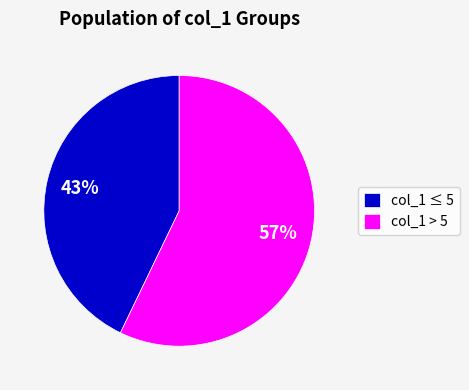

What is the ratio of the value at col_1 ≤ 5 to the value at col_1 > 5?

0.8